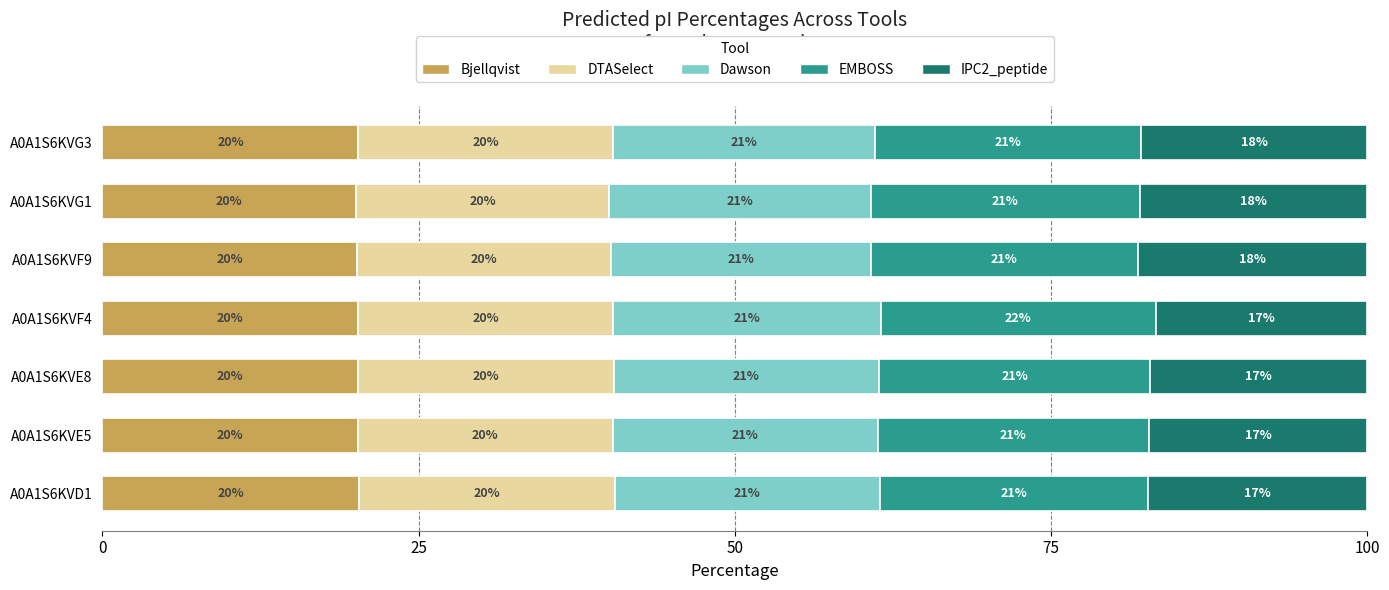

What is the total value across all series at A0A1S6KVF9?

100.0